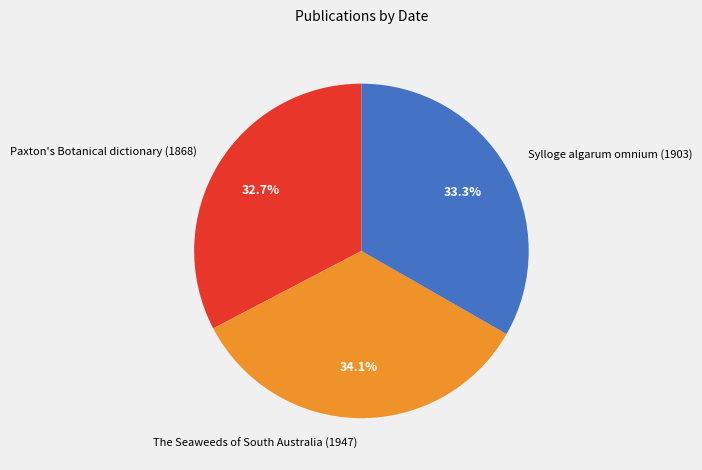

Is Paxton's Botanical dictionary (1868) the majority of the pie?

No